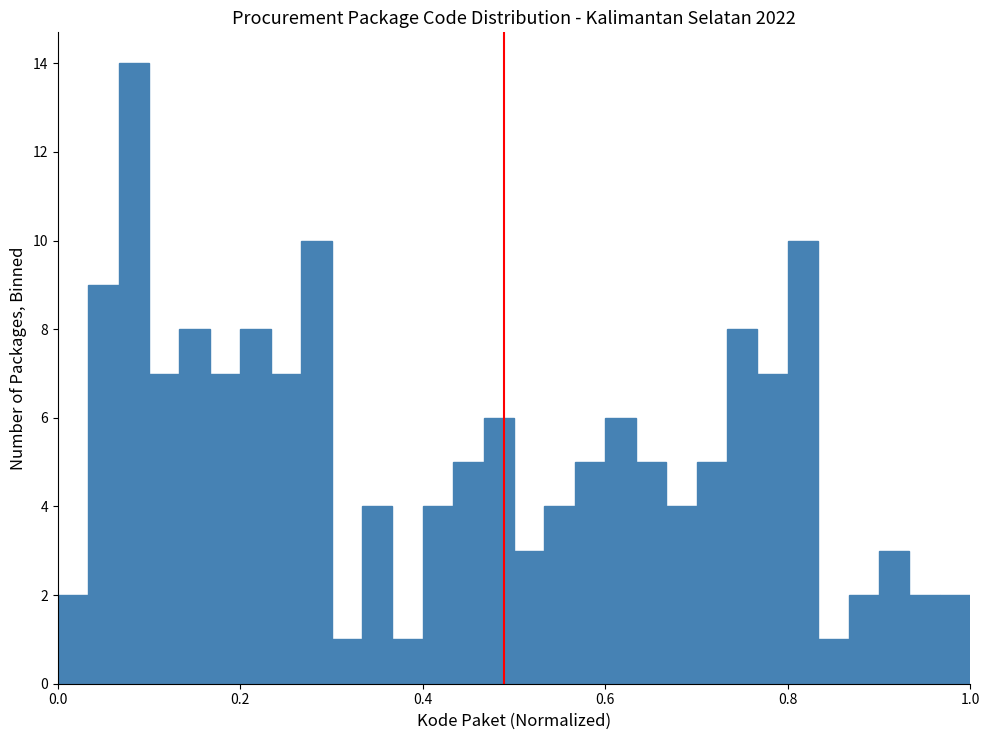

Around what value on the x-axis is the tallest bar? Give the approximate position of its centre, as read against the axis.

0.08